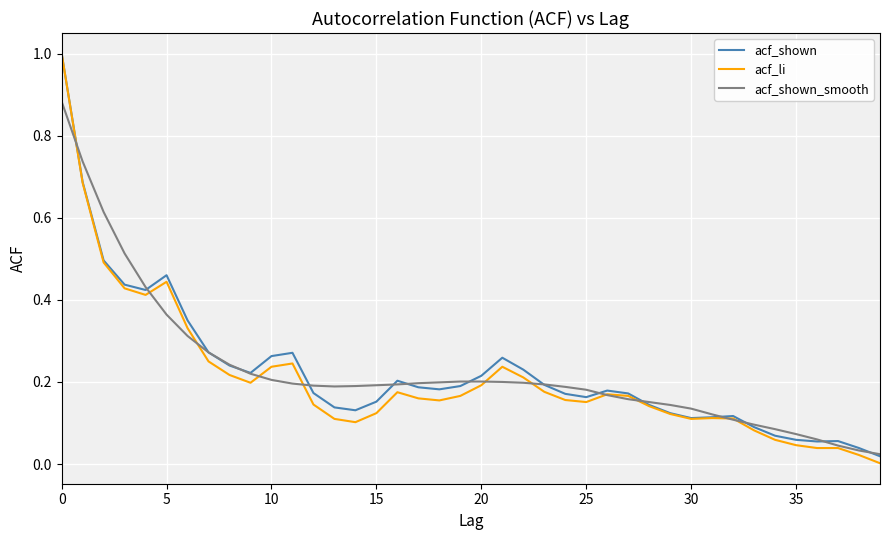

Which category has the lowest value across all series?

39